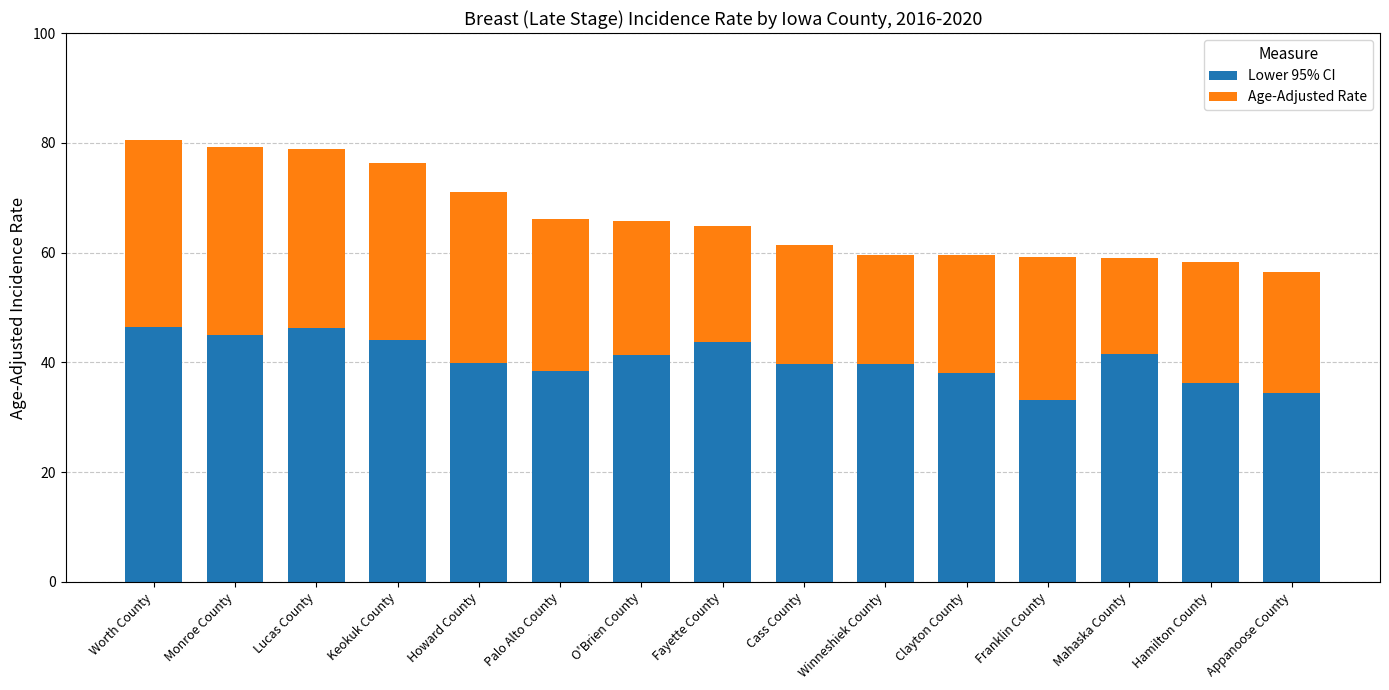

The Lower 95% CI series shows 56.1 at O'Brien County. True or false?

False